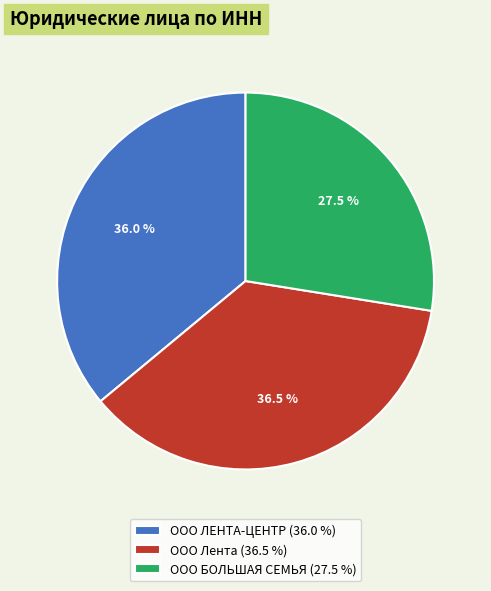

Count the number of slices in the pie.

3